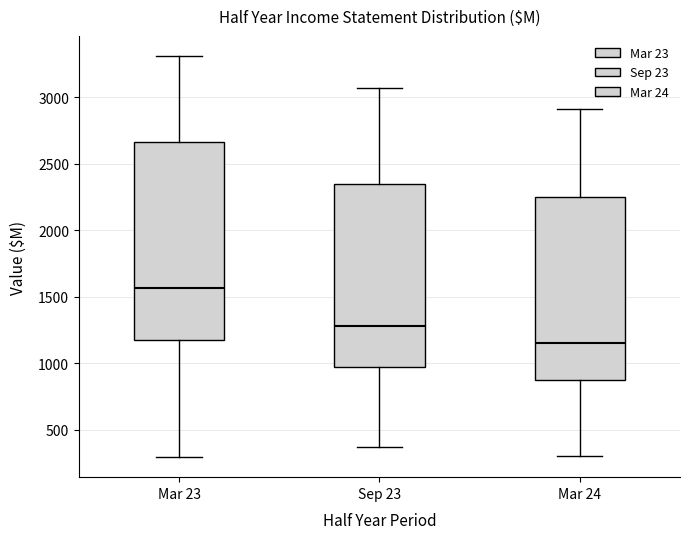

Which box's median line is the highest?

Mar 23